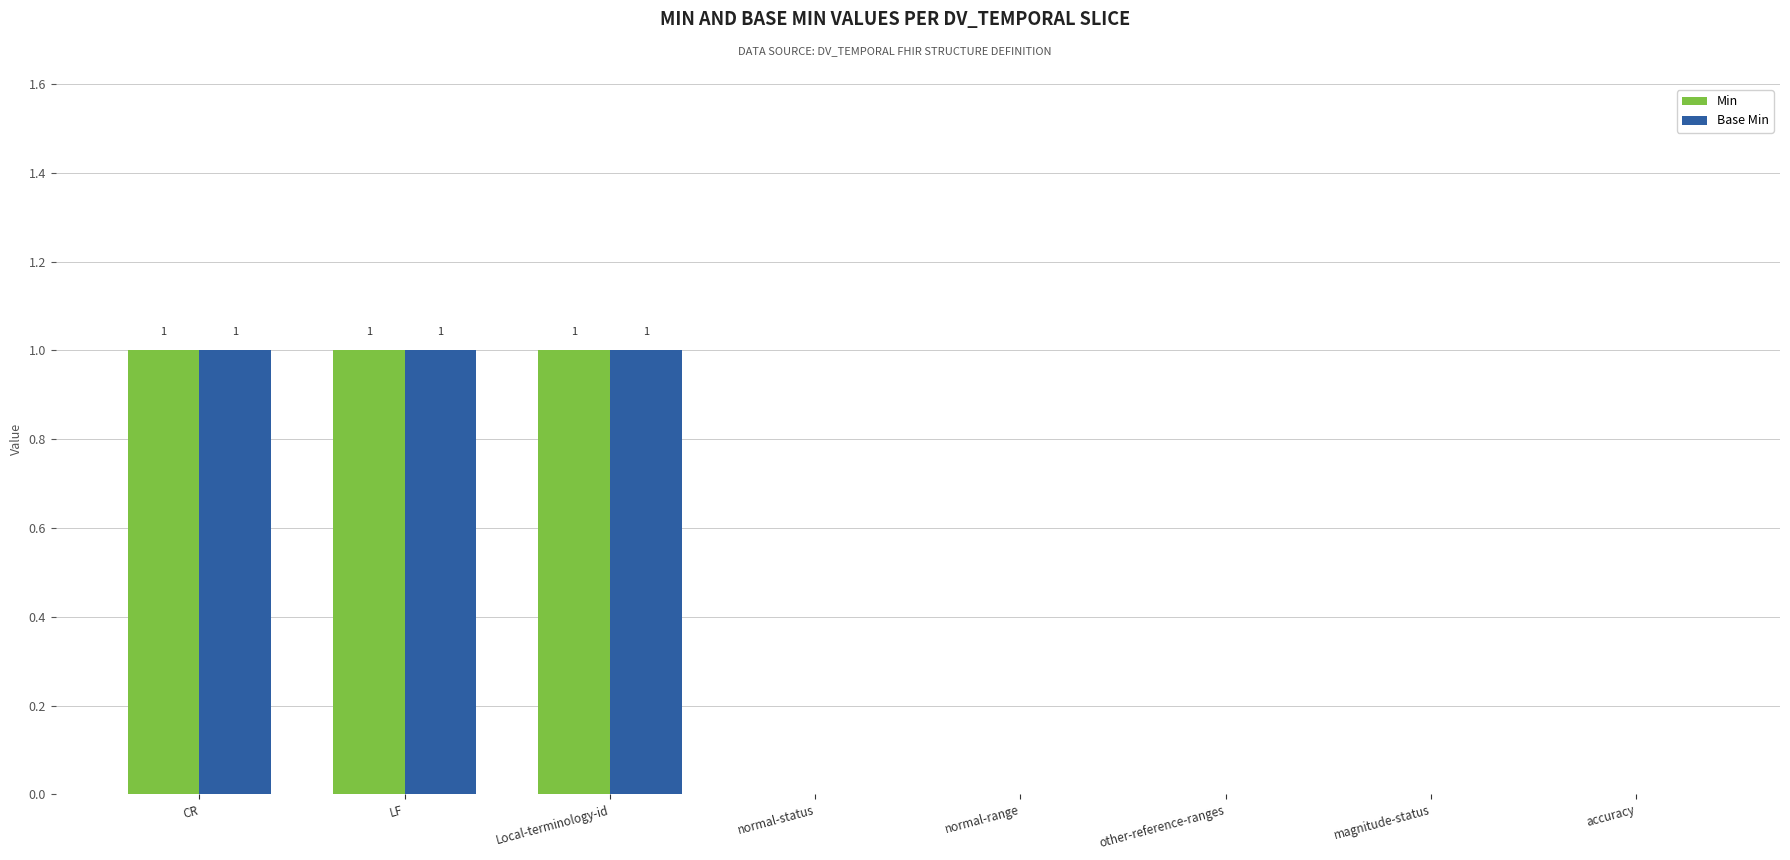

Is the value of Base Min at accuracy greater than the value of Min at CR?

No